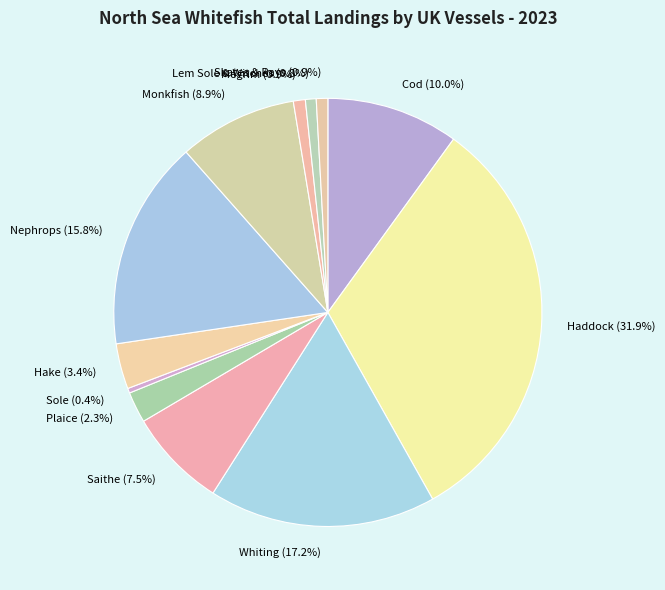

What is the largest slice in the pie chart?

Haddock